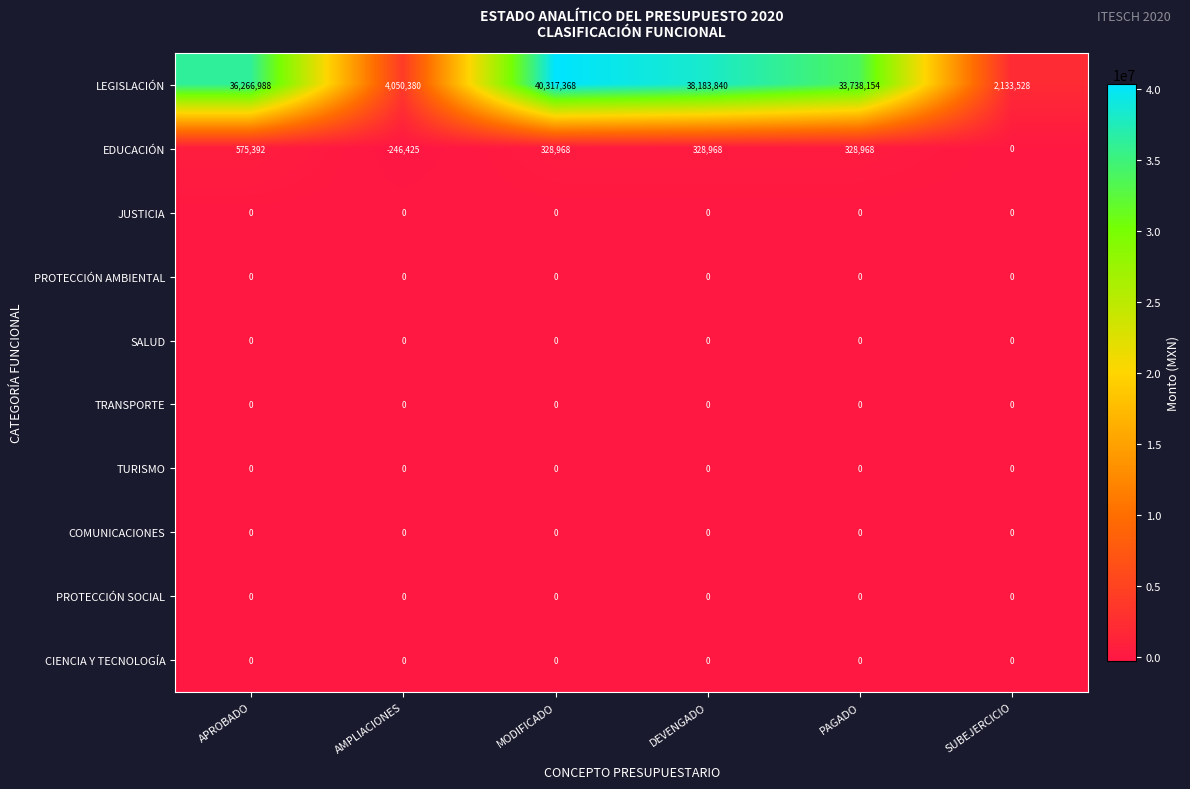

How many data points does each series have?

6